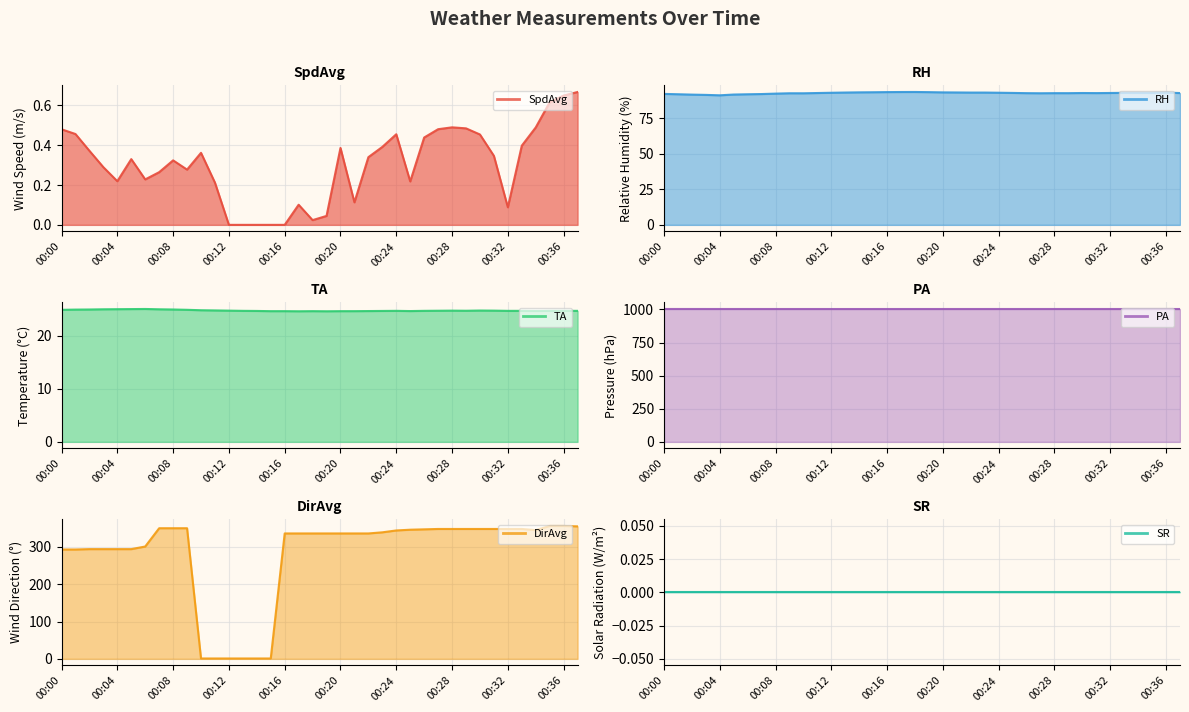

Is it true that DirAvg equals 336.0 at 00:22?

True